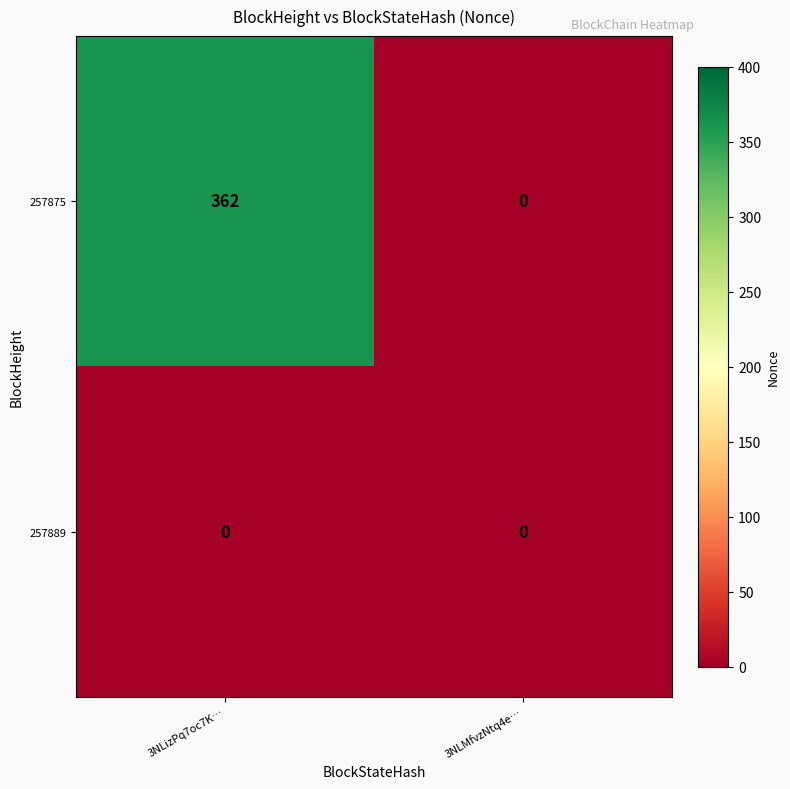

Rank the series by their maximum value, from highest to lowest.

257875, 257889